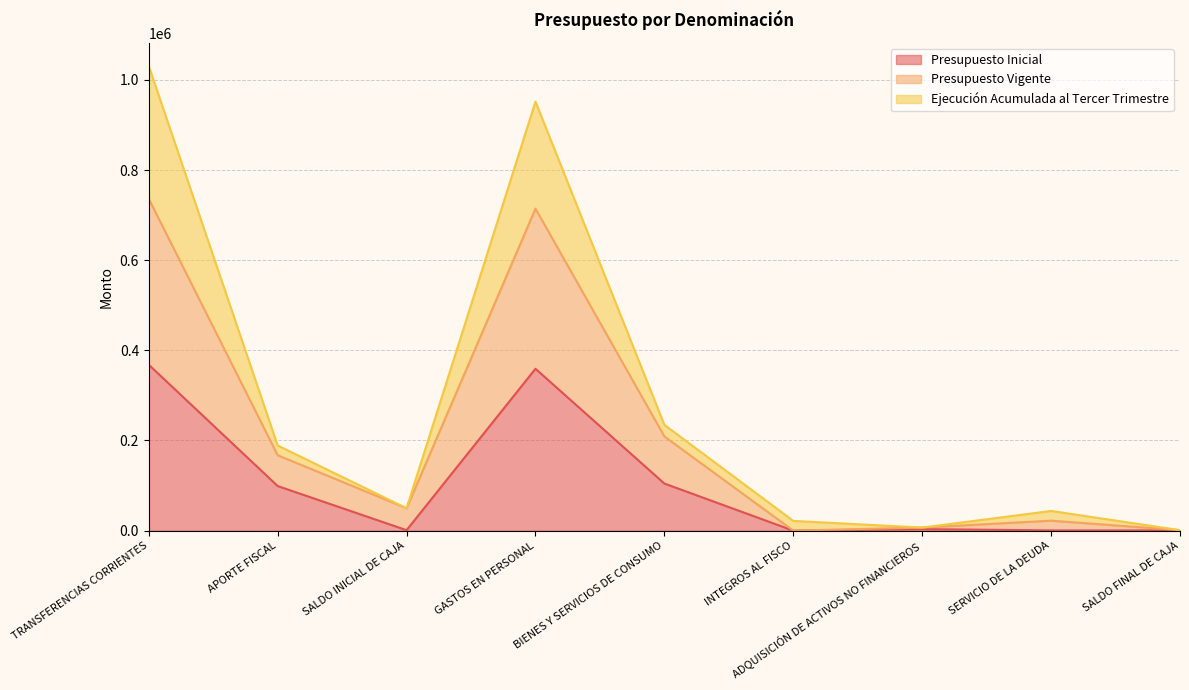

How many interior local valleys does the Presupuesto Inicial series have?

2